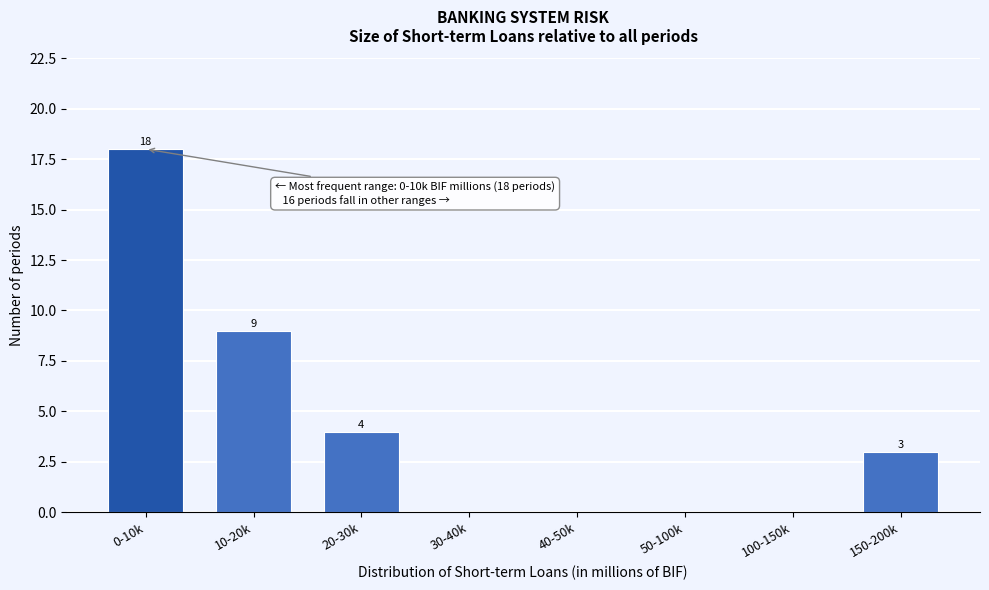

Reading right to left, transcribe all the data shown in this chart.

150-200k=3	100-150k=0	50-100k=0	40-50k=0	30-40k=0	20-30k=4	10-20k=9	0-10k=18